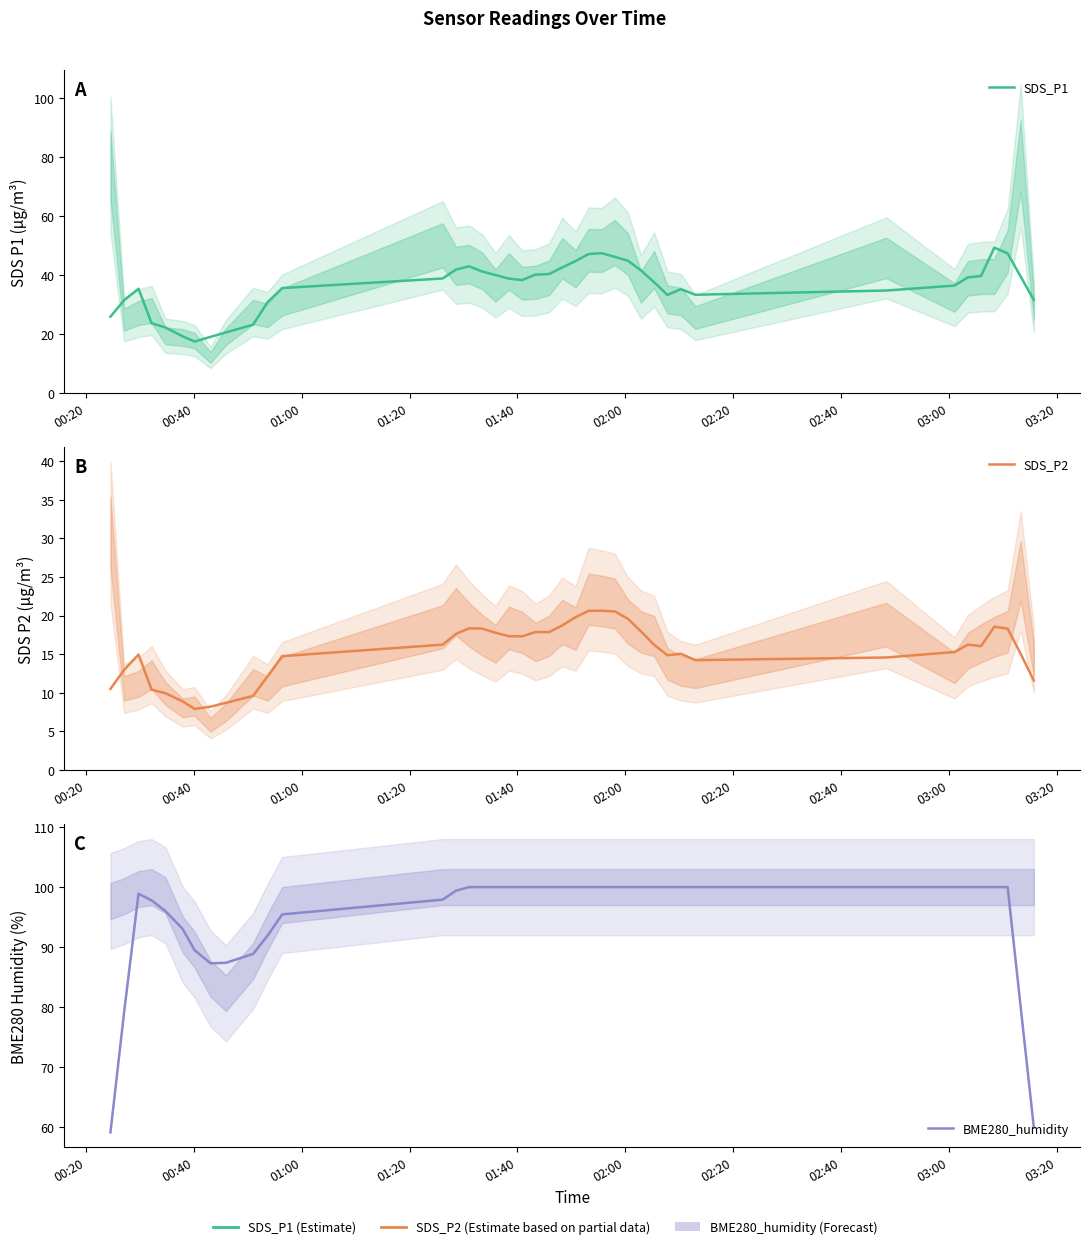

What are all the series names shown in the legend?

SDS_P1, SDS_P2, BME280_humidity